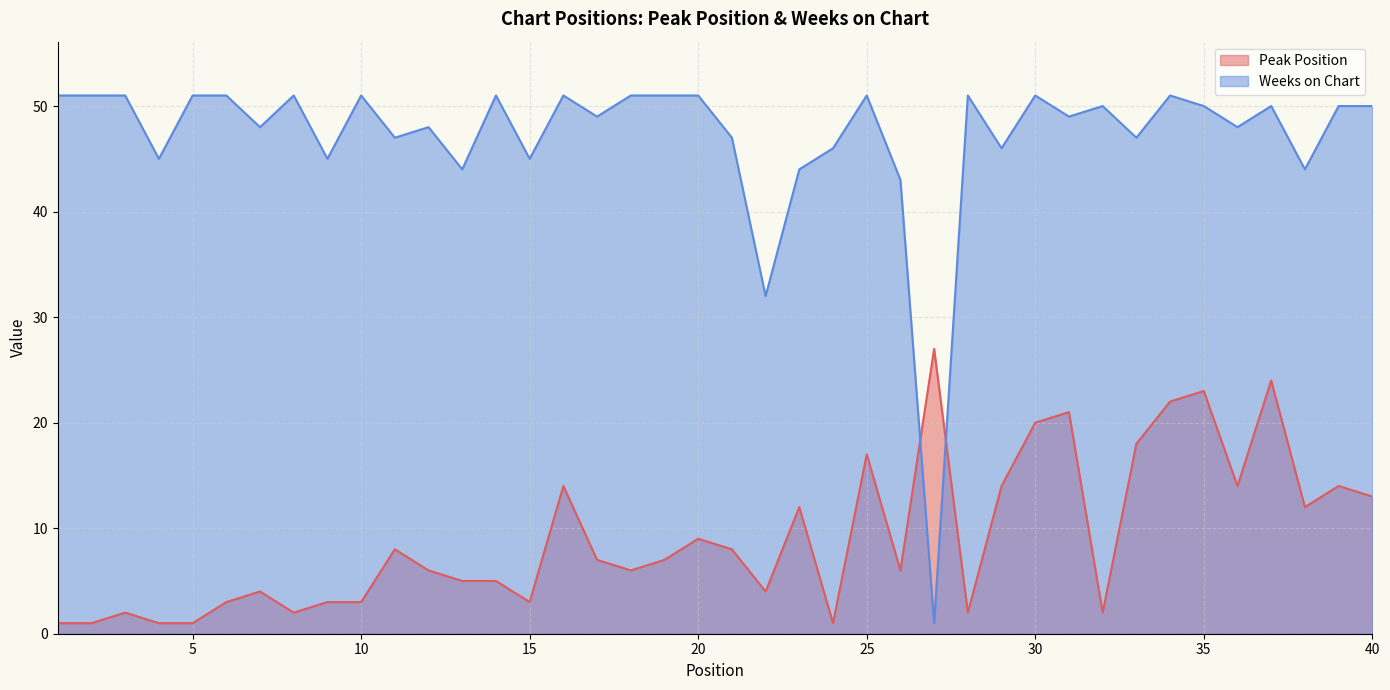

List the labels in order of Weeks on Chart value, smallest first.

27, 22, 26, 13, 23, 38, 4, 9, 15, 24, 29, 11, 21, 33, 7, 12, 36, 17, 31, 32, 35, 37, 39, 40, 1, 2, 3, 5, 6, 8, 10, 14, 16, 18, 19, 20, 25, 28, 30, 34